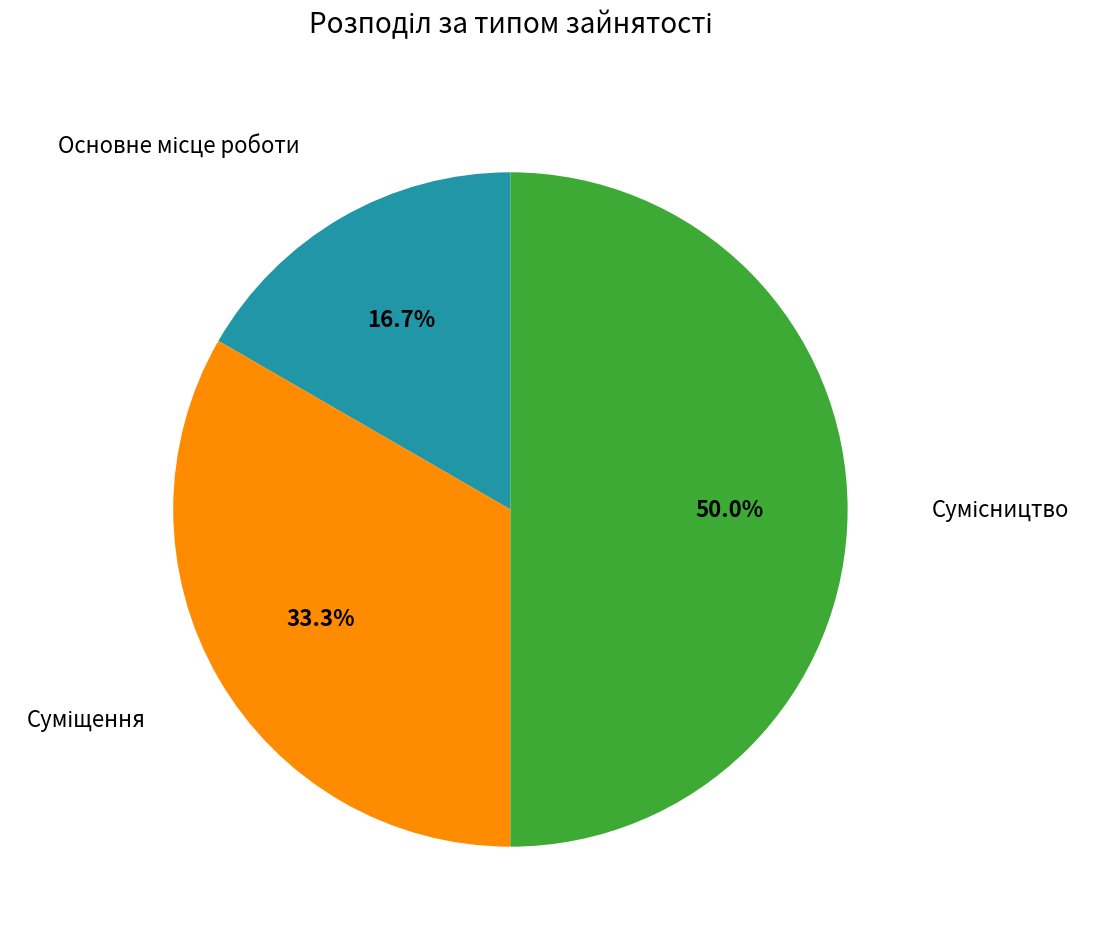

Rank the categories by value from highest to lowest.

Сумісництво, Суміщення, Основне місце роботи